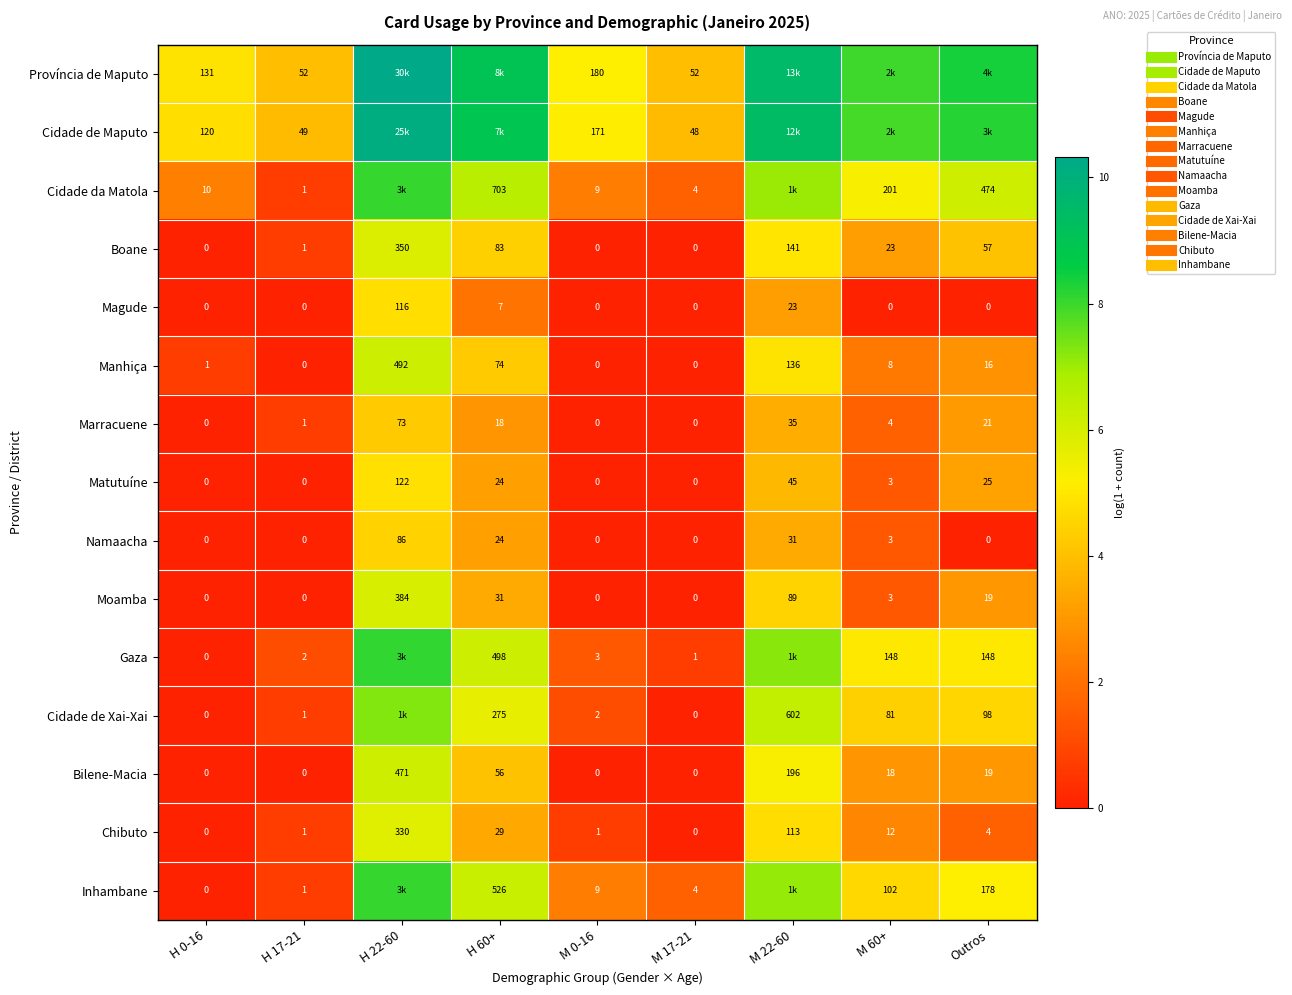

At M 60+, list the series in order from largest to smallest.

Província de Maputo, Cidade de Maputo, Cidade da Matola, Gaza, Inhambane, Cidade de Xai-Xai, Boane, Bilene-Macia, Chibuto, Manhiça, Marracuene, Matutuíne, Namaacha, Moamba, Magude